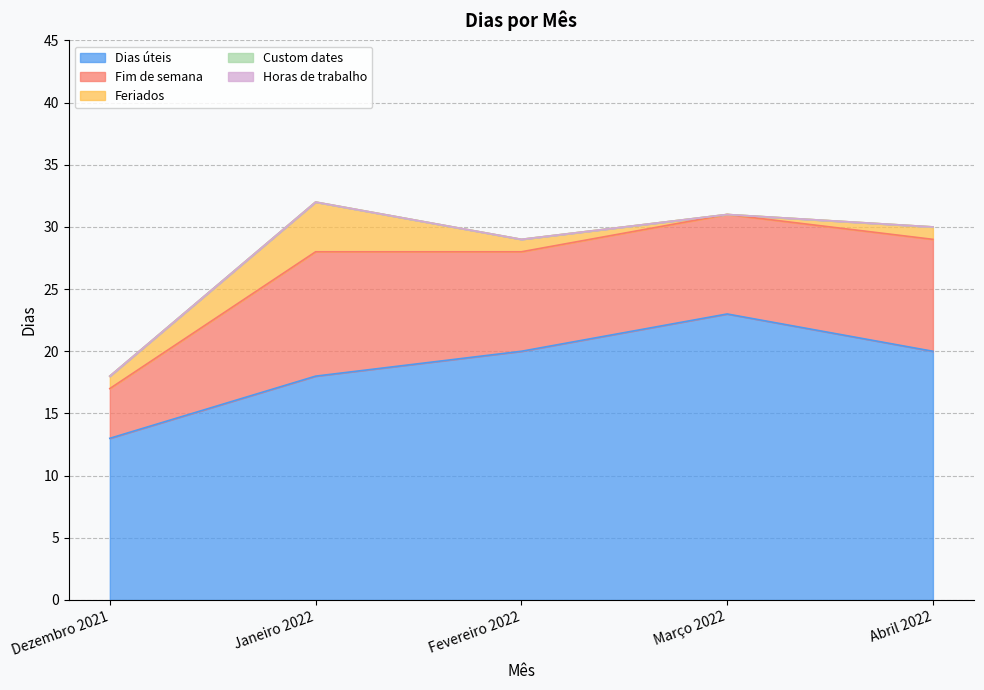

Does the chart display data point markers on the line(s)?

No